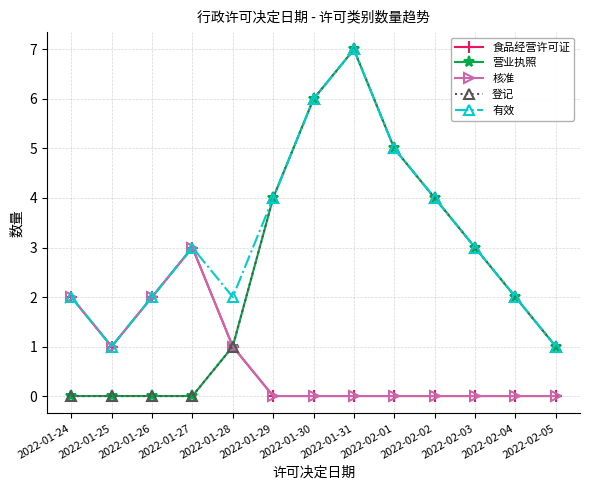

True or false: 核准 and 营业执照 cross at least once.

False